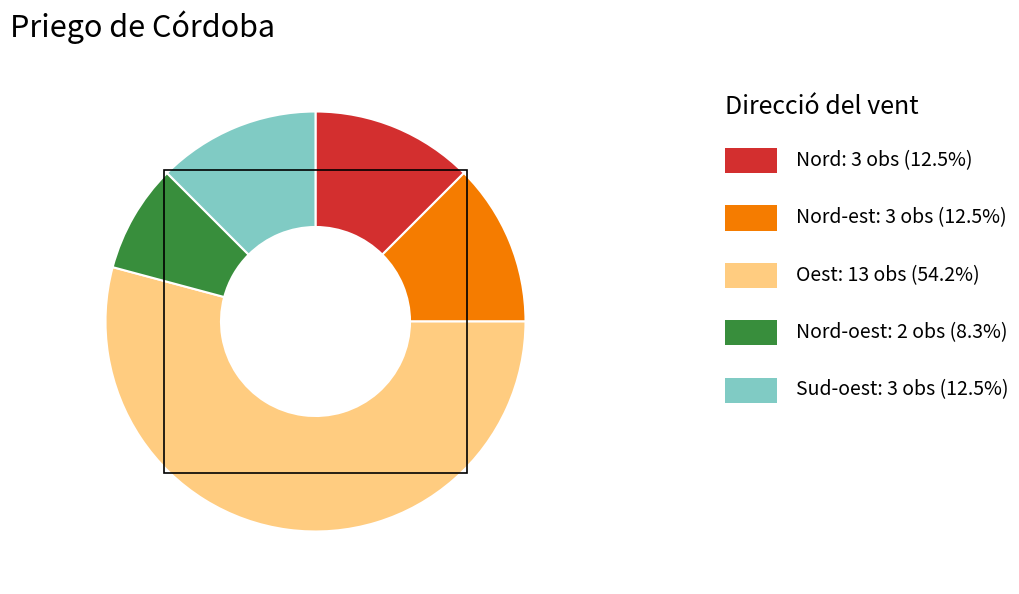

Is there any slice that represents more than half of the pie?

Yes